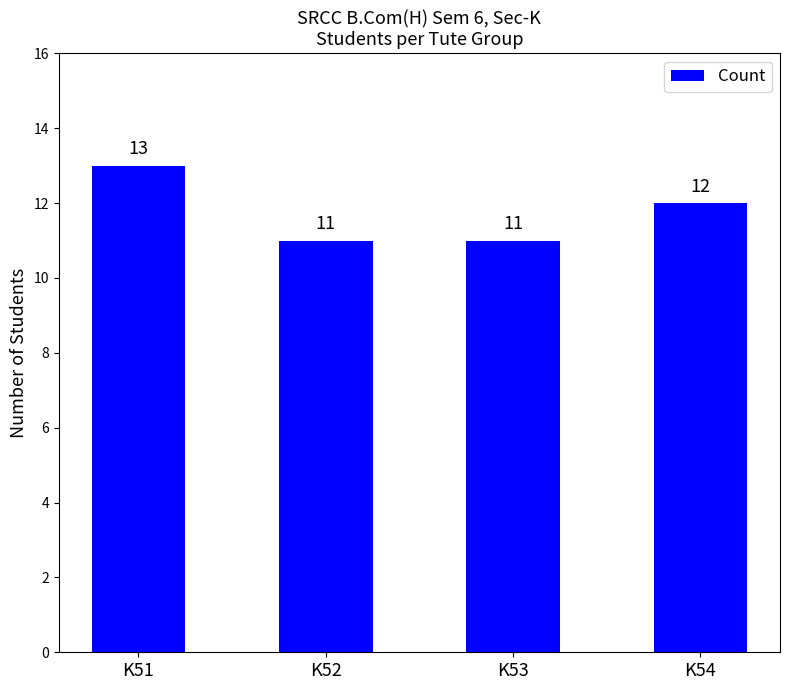

The value at K51 is 21. True or false?

False